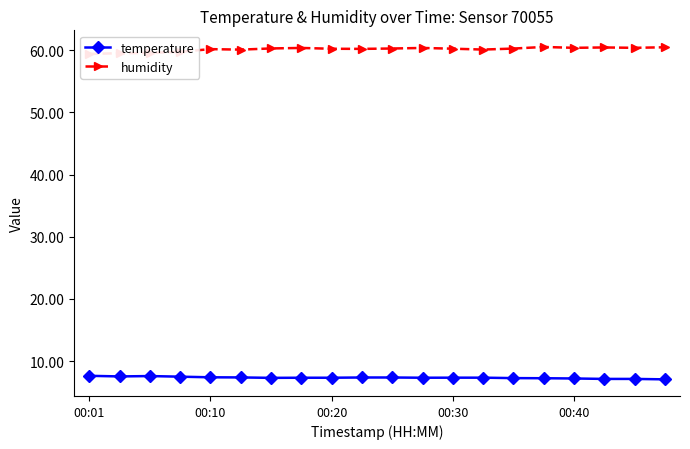

List the series in order of their peak value, lowest first.

temperature, humidity